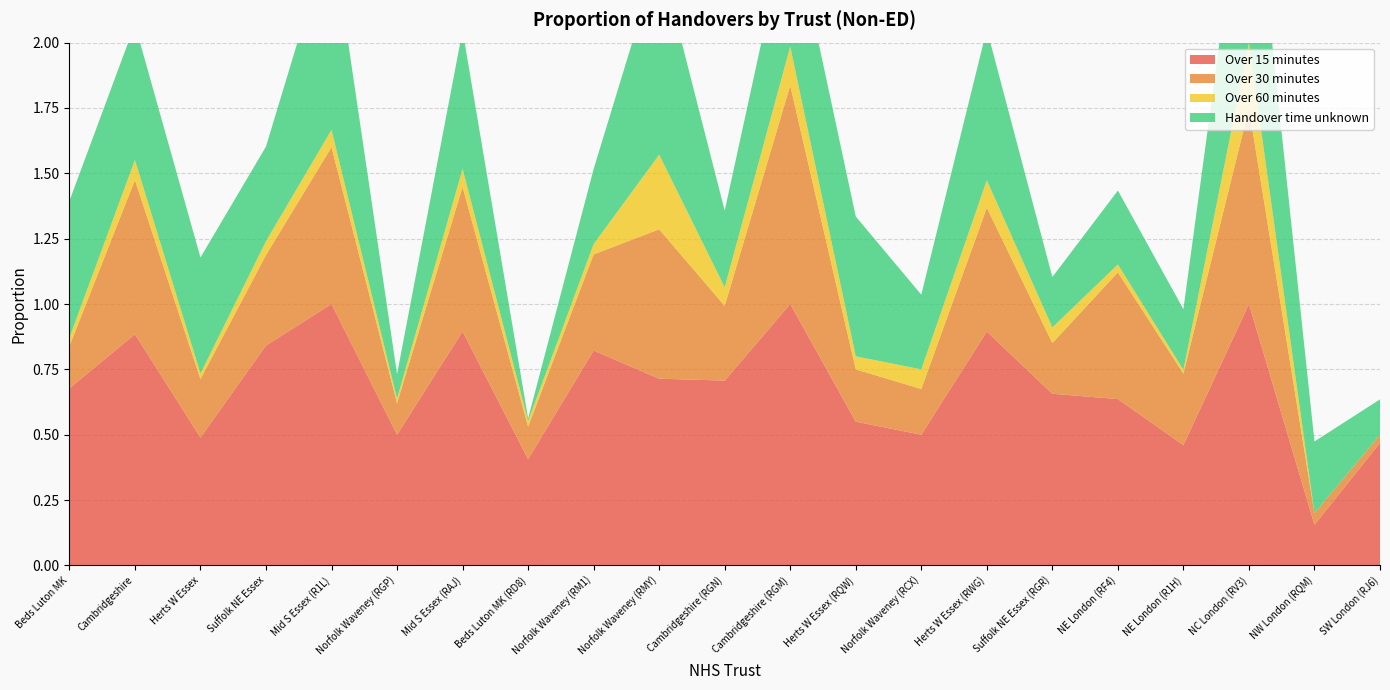

Reading left to right, extract all data points from this chart.

Over 15 minutes: Beds Luton MK=0.7	Cambridgeshire=0.9	Herts W Essex=0.5	Suffolk NE Essex=0.8	Mid S Essex (R1L)=1.0	Norfolk Waveney (RGP)=0.5	Mid S Essex (RAJ)=0.9	Beds Luton MK (RD8)=0.4	Norfolk Waveney (RM1)=0.8	Norfolk Waveney (RMY)=0.7	Cambridgeshire (RGN)=0.7	Cambridgeshire (RGM)=1.0	Herts W Essex (RQW)=0.6	Norfolk Waveney (RCX)=0.5	Herts W Essex (RWG)=0.9	Suffolk NE Essex (RGR)=0.7	NE London (RF4)=0.6	NE London (R1H)=0.5	NC London (RV3)=1.0	NW London (RQM)=0.2	SW London (RJ6)=0.5
Over 30 minutes: Beds Luton MK=0.2	Cambridgeshire=0.6	Herts W Essex=0.2	Suffolk NE Essex=0.3	Mid S Essex (R1L)=0.6	Norfolk Waveney (RGP)=0.1	Mid S Essex (RAJ)=0.6	Beds Luton MK (RD8)=0.1	Norfolk Waveney (RM1)=0.4	Norfolk Waveney (RMY)=0.6	Cambridgeshire (RGN)=0.3	Cambridgeshire (RGM)=0.8	Herts W Essex (RQW)=0.2	Norfolk Waveney (RCX)=0.2	Herts W Essex (RWG)=0.5	Suffolk NE Essex (RGR)=0.2	NE London (RF4)=0.5	NE London (R1H)=0.3	NC London (RV3)=0.8	NW London (RQM)=0.0	SW London (RJ6)=0.0
Over 60 minutes: Beds Luton MK=0.0	Cambridgeshire=0.1	Herts W Essex=0.0	Suffolk NE Essex=0.1	Mid S Essex (R1L)=0.1	Norfolk Waveney (RGP)=0.0	Mid S Essex (RAJ)=0.1	Beds Luton MK (RD8)=0.0	Norfolk Waveney (RM1)=0.0	Norfolk Waveney (RMY)=0.3	Cambridgeshire (RGN)=0.1	Cambridgeshire (RGM)=0.1	Herts W Essex (RQW)=0.1	Norfolk Waveney (RCX)=0.1	Herts W Essex (RWG)=0.1	Suffolk NE Essex (RGR)=0.1	NE London (RF4)=0.0	NE London (R1H)=0.0	NC London (RV3)=0.2	NW London (RQM)=0.0	SW London (RJ6)=0.0
Handover time unknown: Beds Luton MK=0.5	Cambridgeshire=0.5	Herts W Essex=0.4	Suffolk NE Essex=0.4	Mid S Essex (R1L)=0.8	Norfolk Waveney (RGP)=0.1	Mid S Essex (RAJ)=0.5	Beds Luton MK (RD8)=0.0	Norfolk Waveney (RM1)=0.3	Norfolk Waveney (RMY)=0.8	Cambridgeshire (RGN)=0.3	Cambridgeshire (RGM)=0.5	Herts W Essex (RQW)=0.5	Norfolk Waveney (RCX)=0.3	Herts W Essex (RWG)=0.6	Suffolk NE Essex (RGR)=0.2	NE London (RF4)=0.3	NE London (R1H)=0.2	NC London (RV3)=0.8	NW London (RQM)=0.3	SW London (RJ6)=0.1